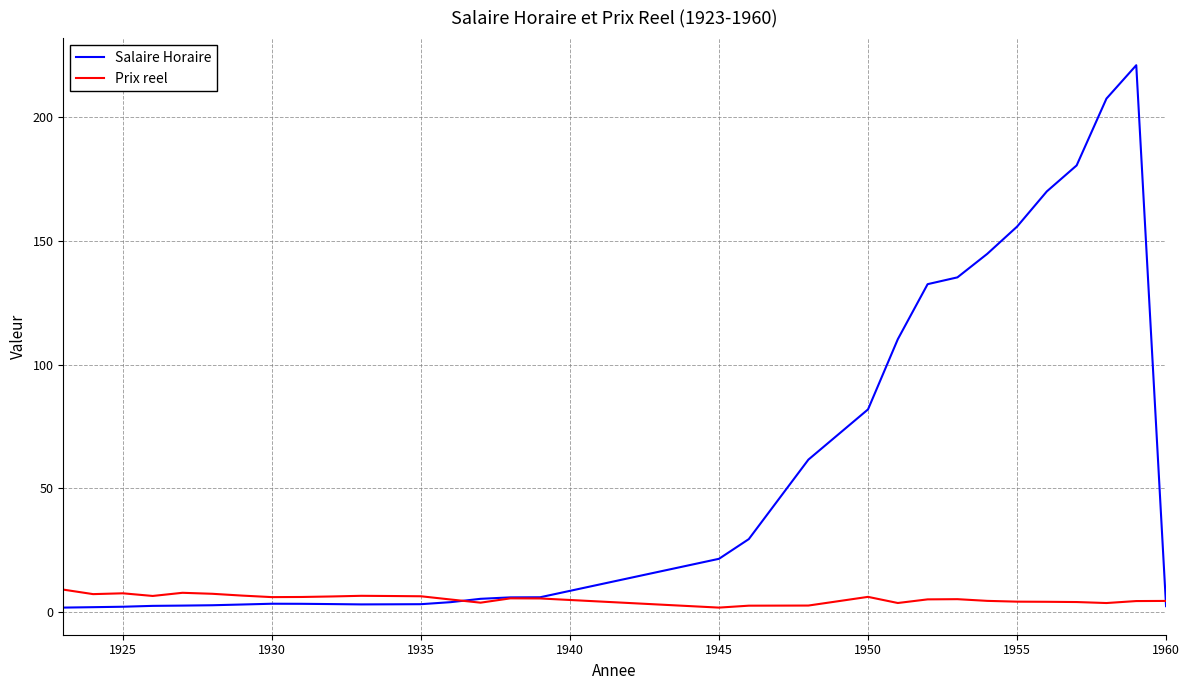

Which series has the widest spread of values?

Salaire Horaire